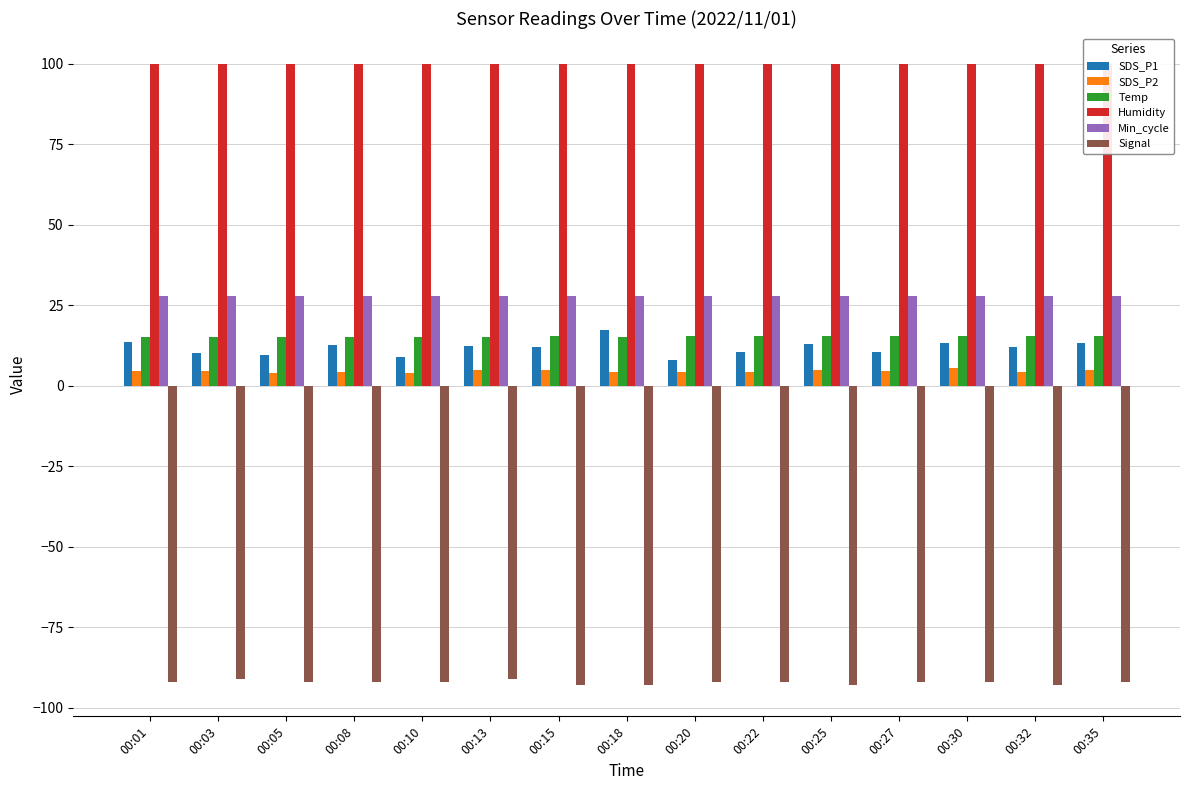

Is the value of Min_cycle at 00:15 greater than the value of Temp at 00:27?

Yes